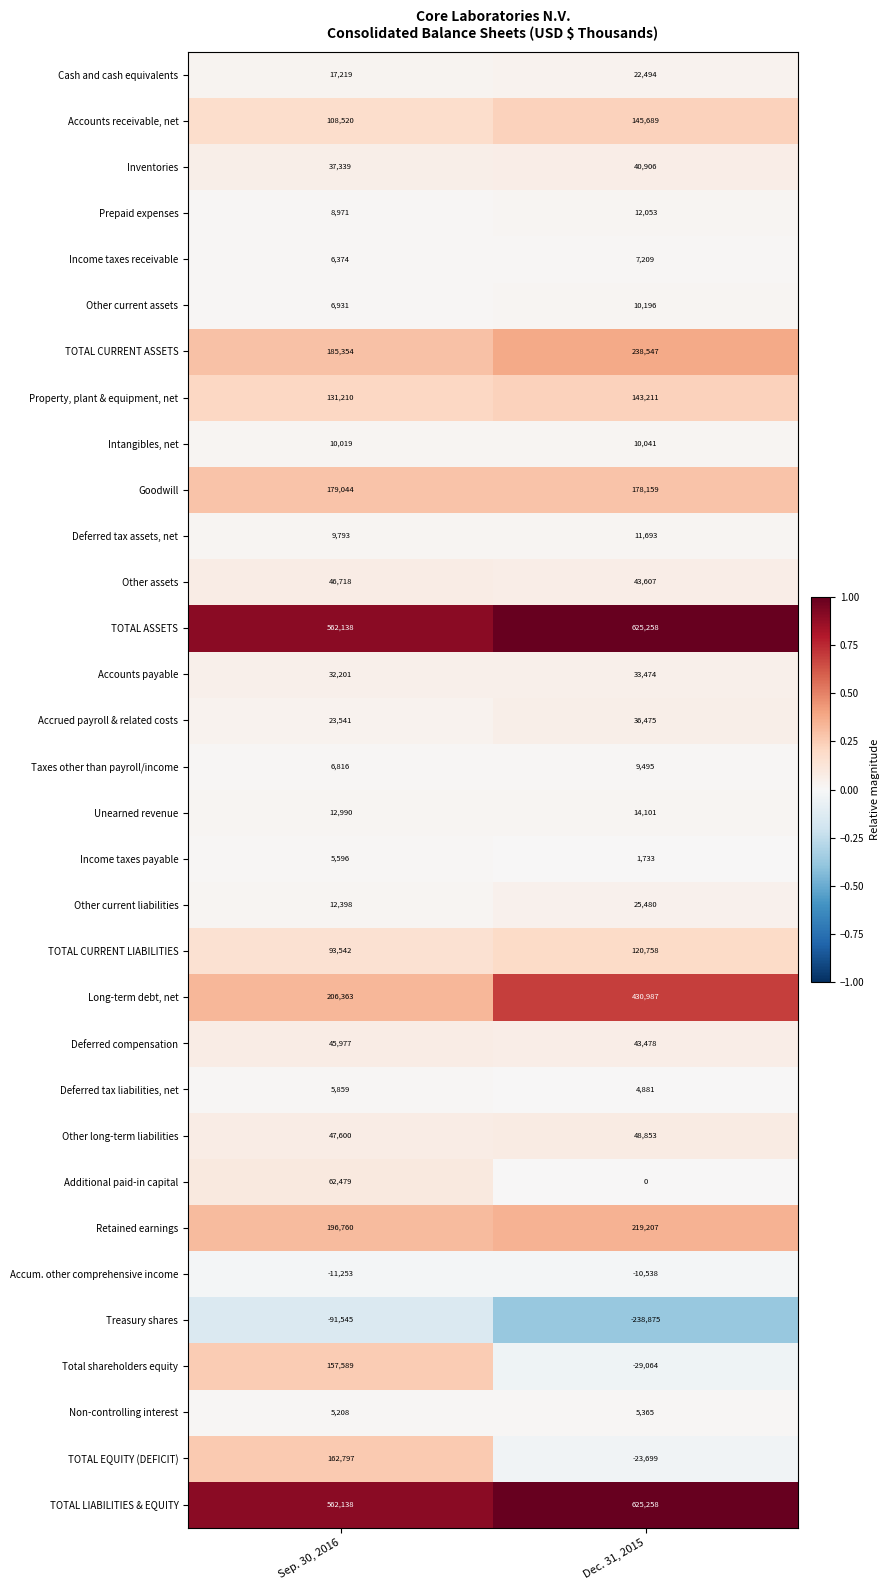

What is the total value across all series at Dec. 31, 2015?

2806432